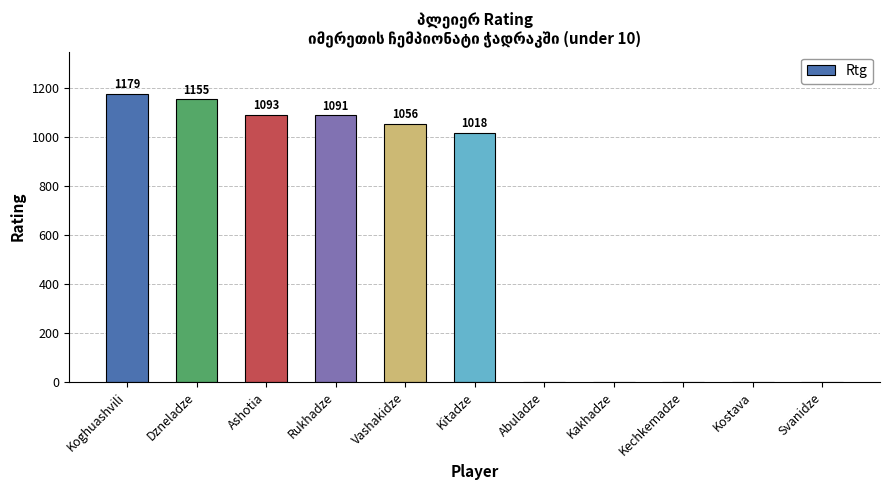

How many series are shown in this chart?

1